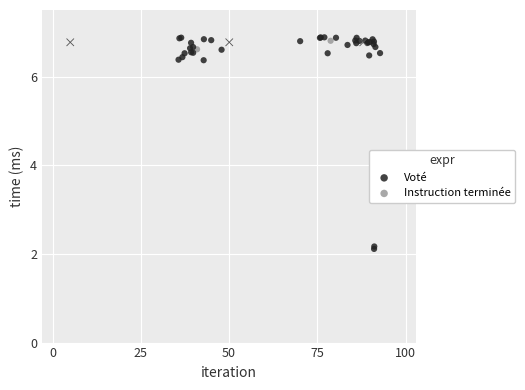

What are all the series names shown in the legend?

Voté, Instruction terminée